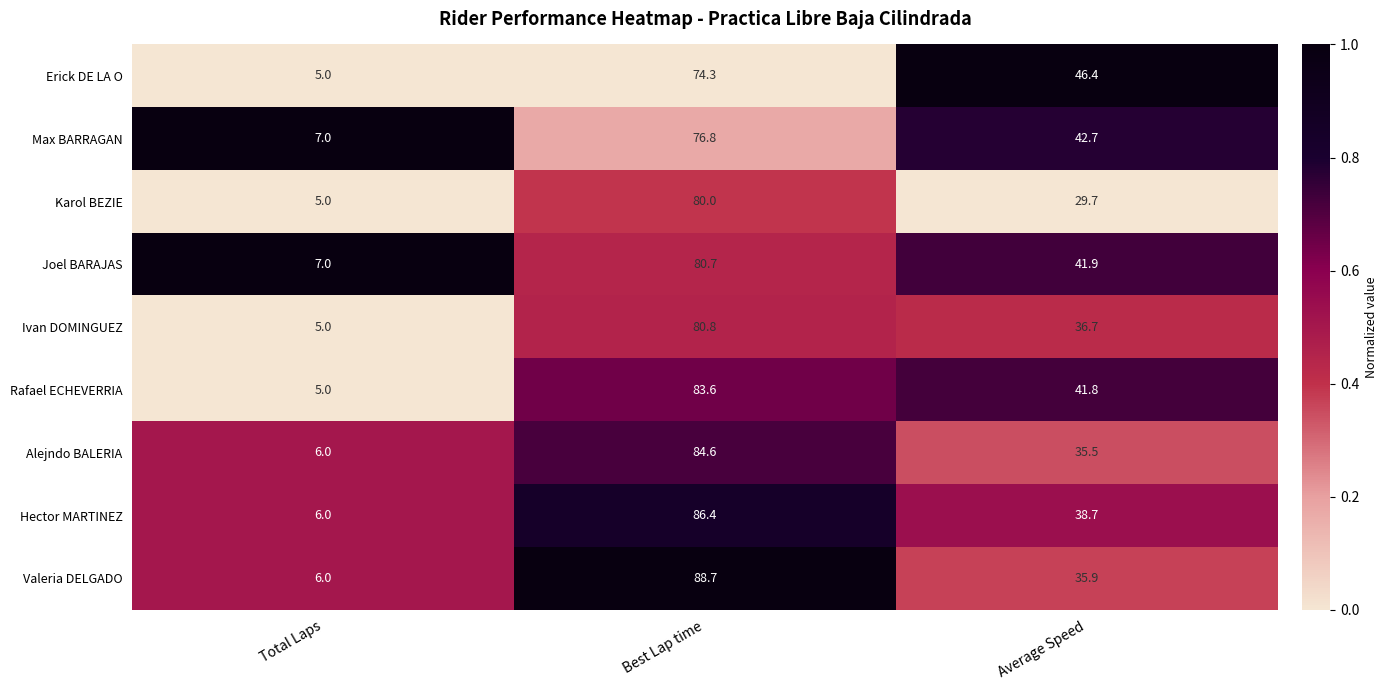

True or false: Erick DE LA O has a value of 112.6 at Best Lap time.

False